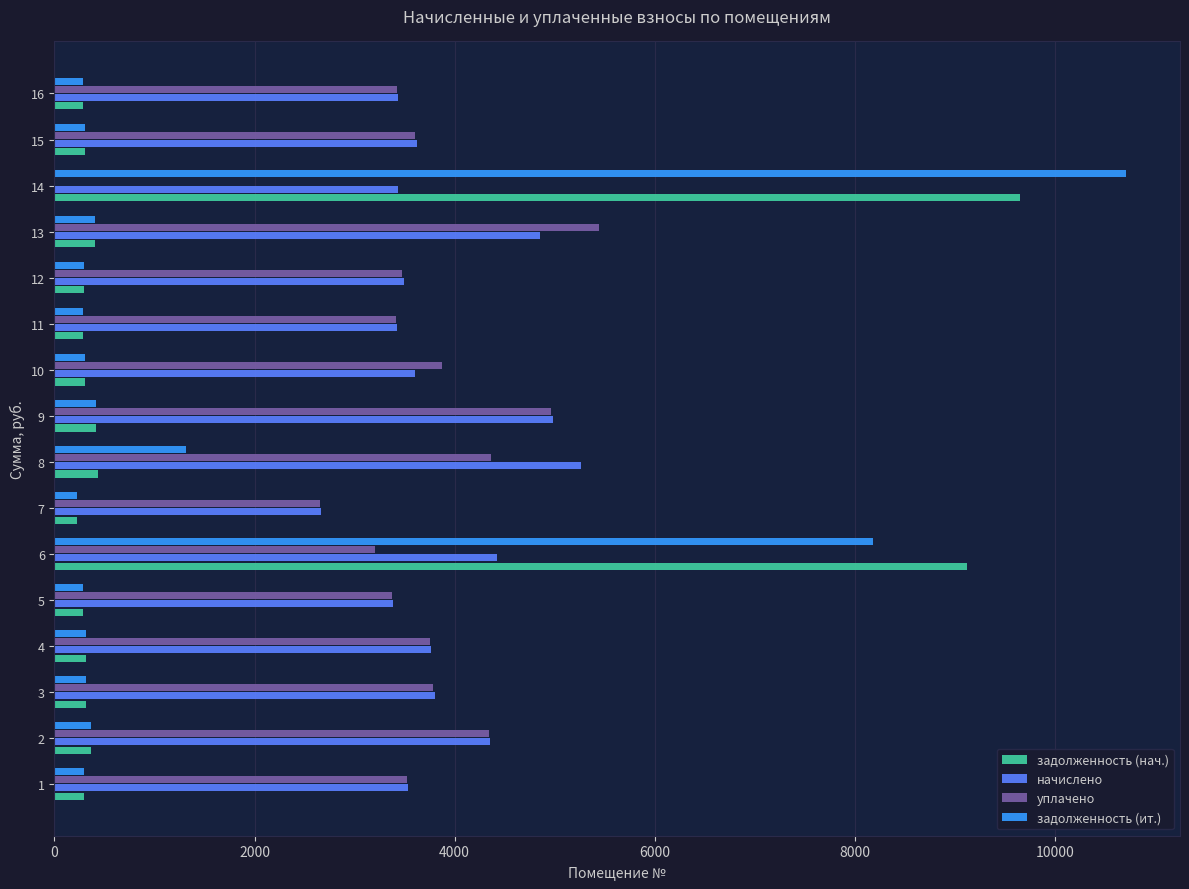

The value of начислено at 9 is 4985.3. True or false?

True